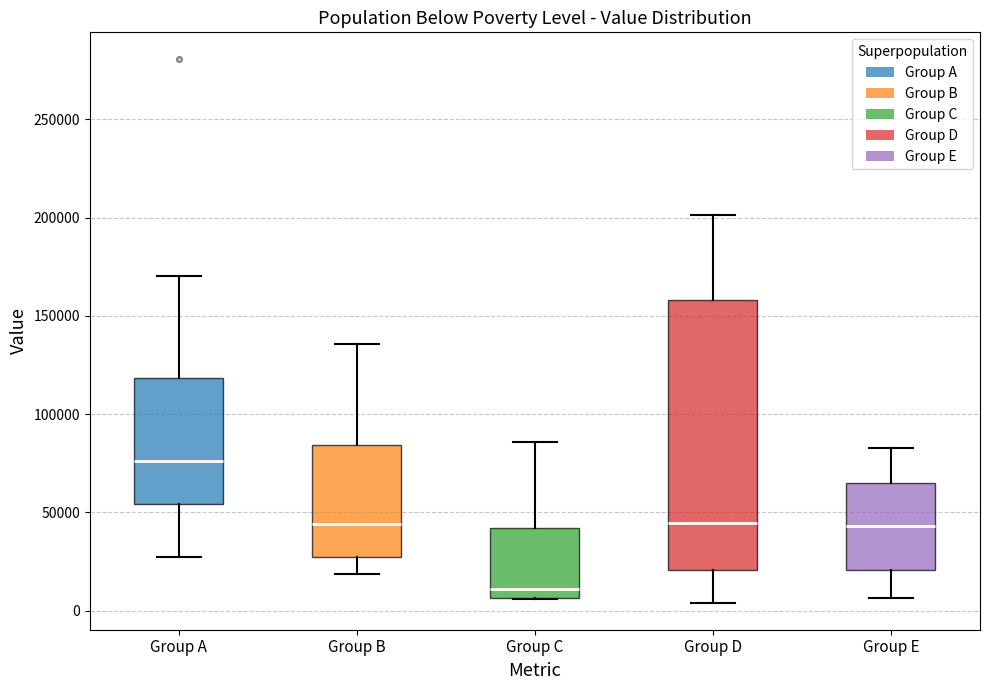

Comparing the boxes themselves (not the whiskers), which one is the tallest?

Group D